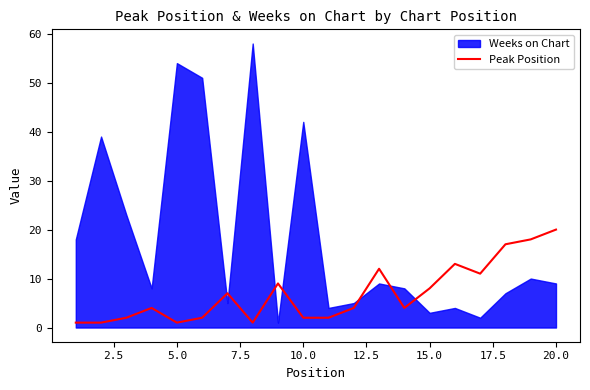

At which label does Peak Position reach its peak?

20.0